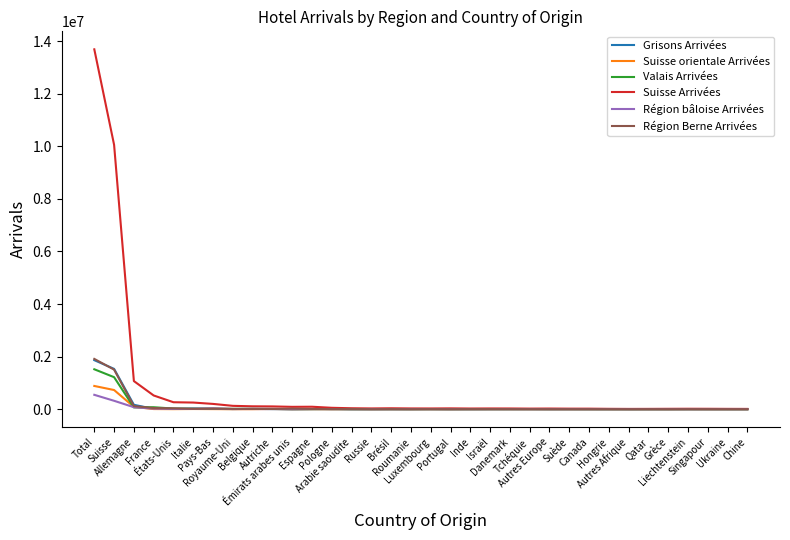

How many lines are shown in the chart?

6